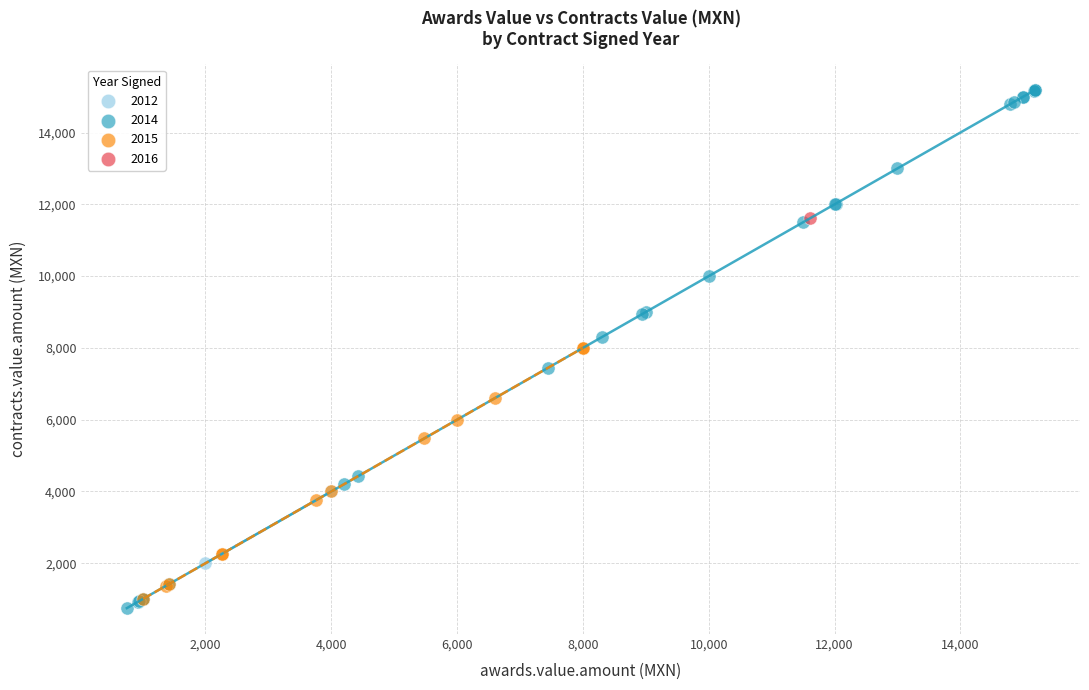

What are all the series names shown in the legend?

2012, 2014, 2015, 2016